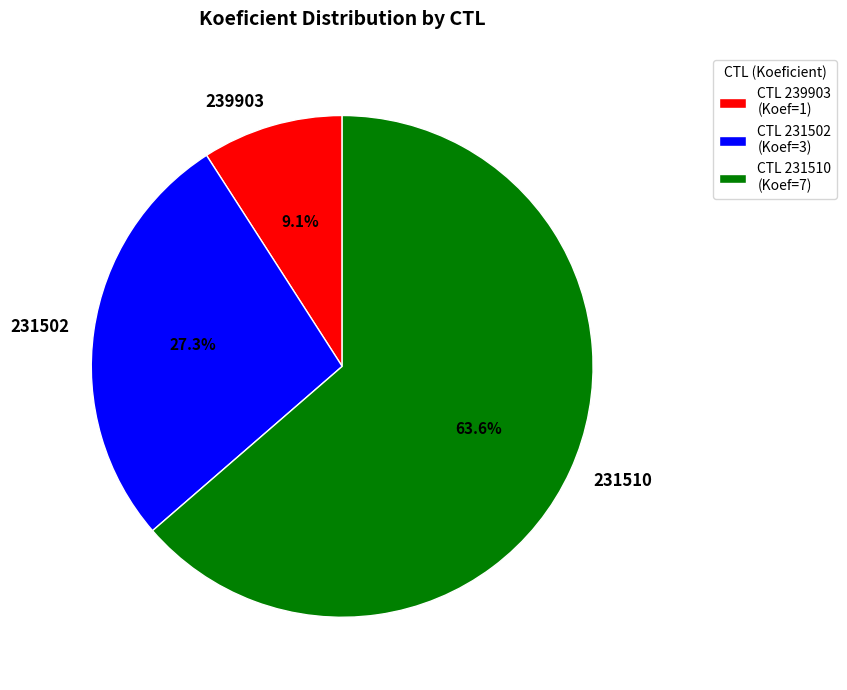

What is the smallest slice in the pie chart?

239903